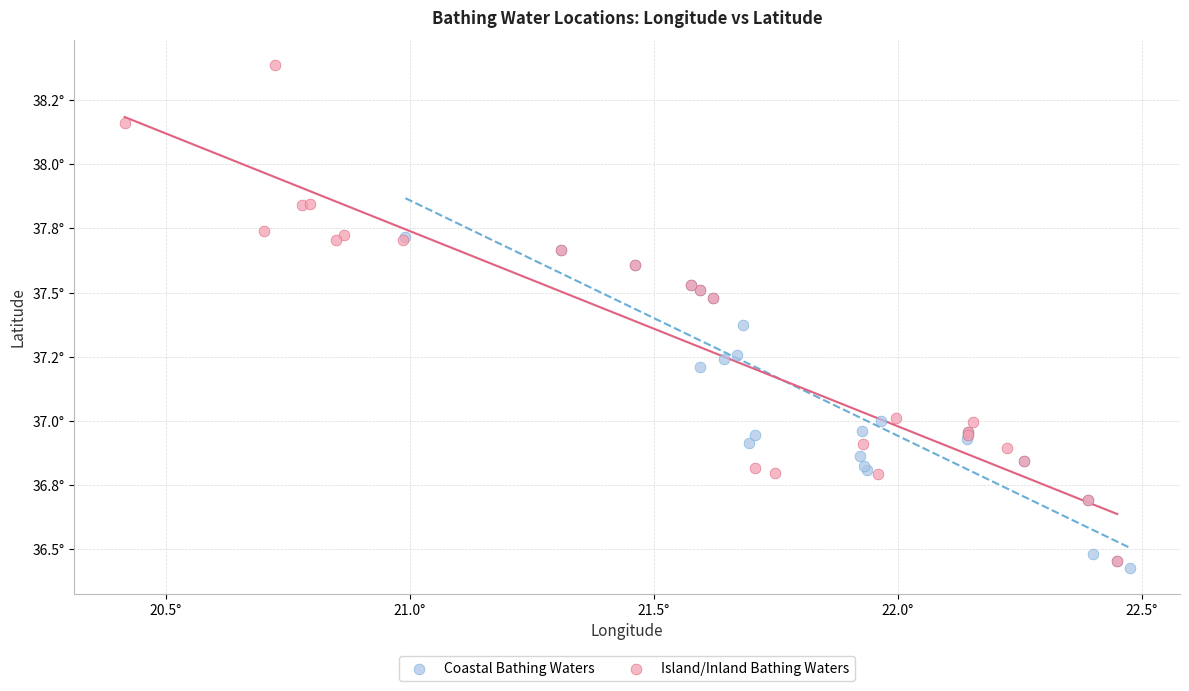

Which series contains the lowest Y value?

Coastal Bathing Waters